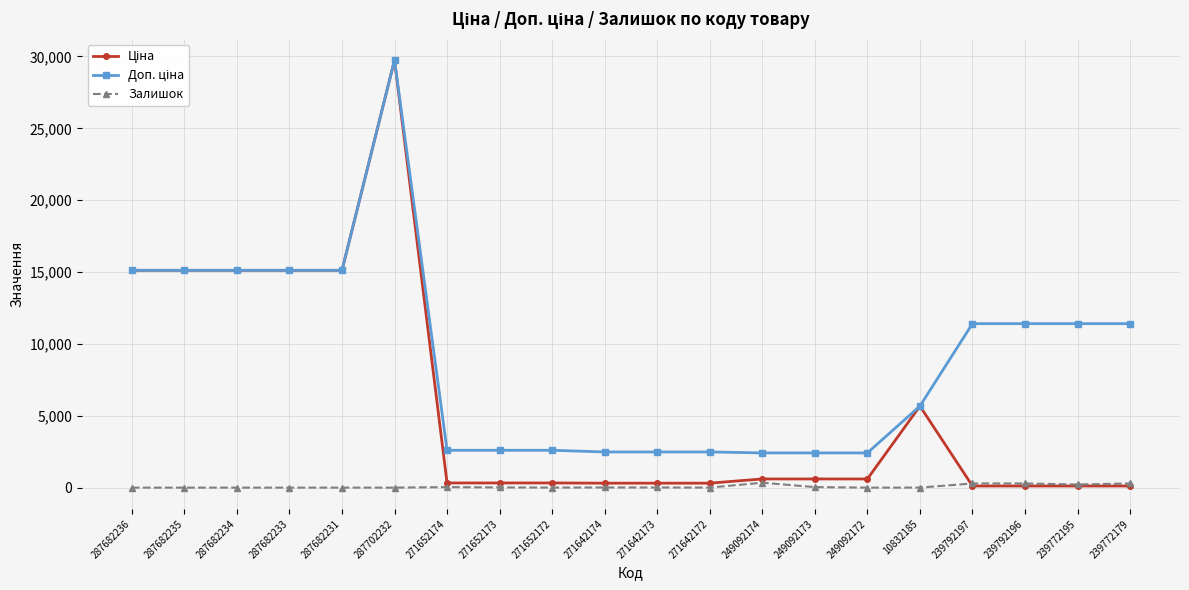

At how many categories does at least one series exceed 3664?

11